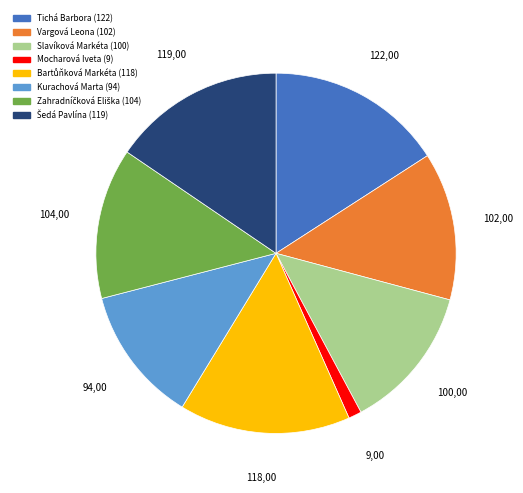

The Mocharová Iveta slice represents 1% of the pie. True or false?

True